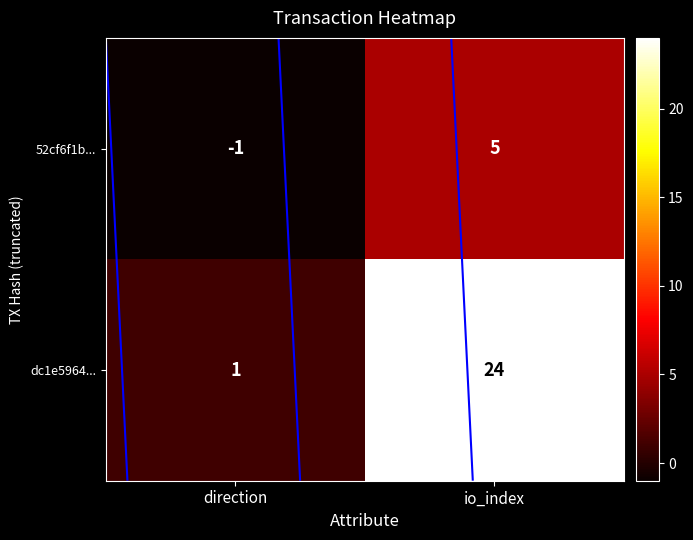

Which series changed the most between direction and io_index?

dc1e5964...